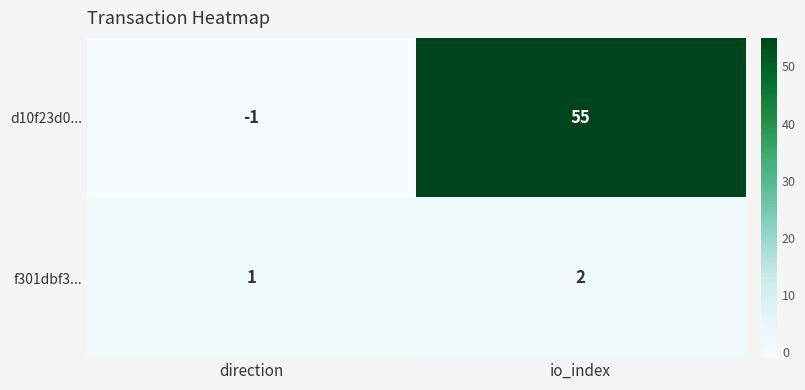

True or false: d10f23d0... has a value of 55 at io_index.

True